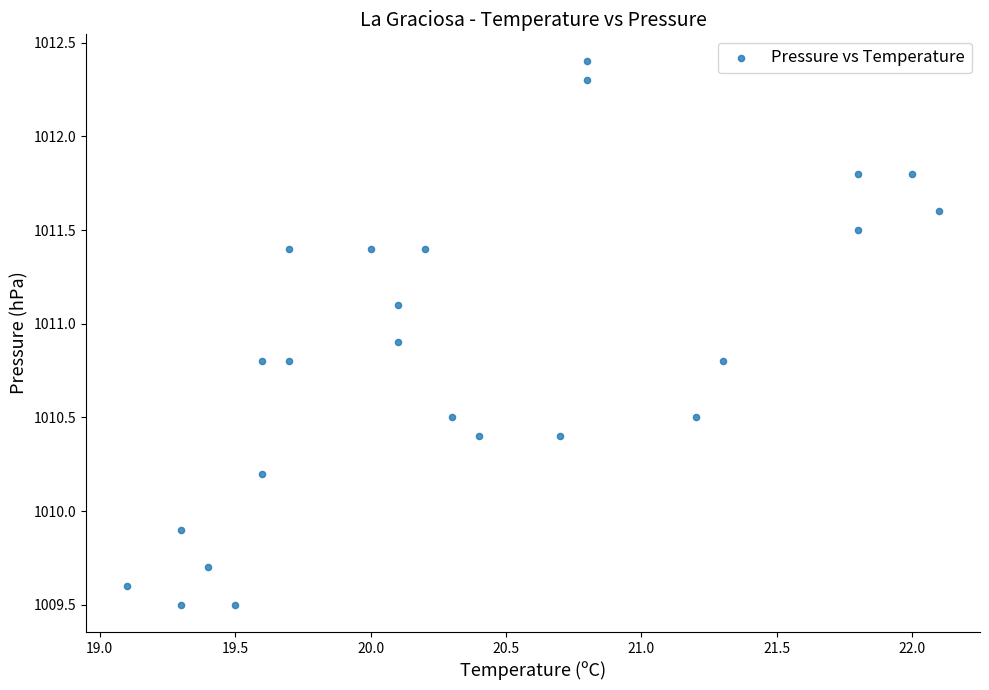

What Y value in the scatter plot is closest to 1010?

1009.9